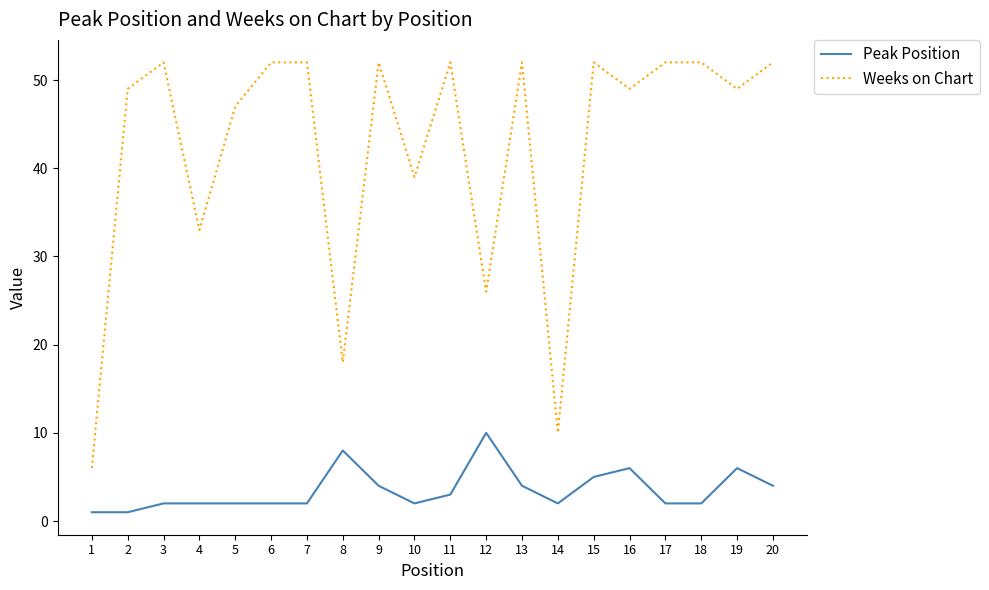

How many interior local valleys does the Weeks on Chart series have?

7